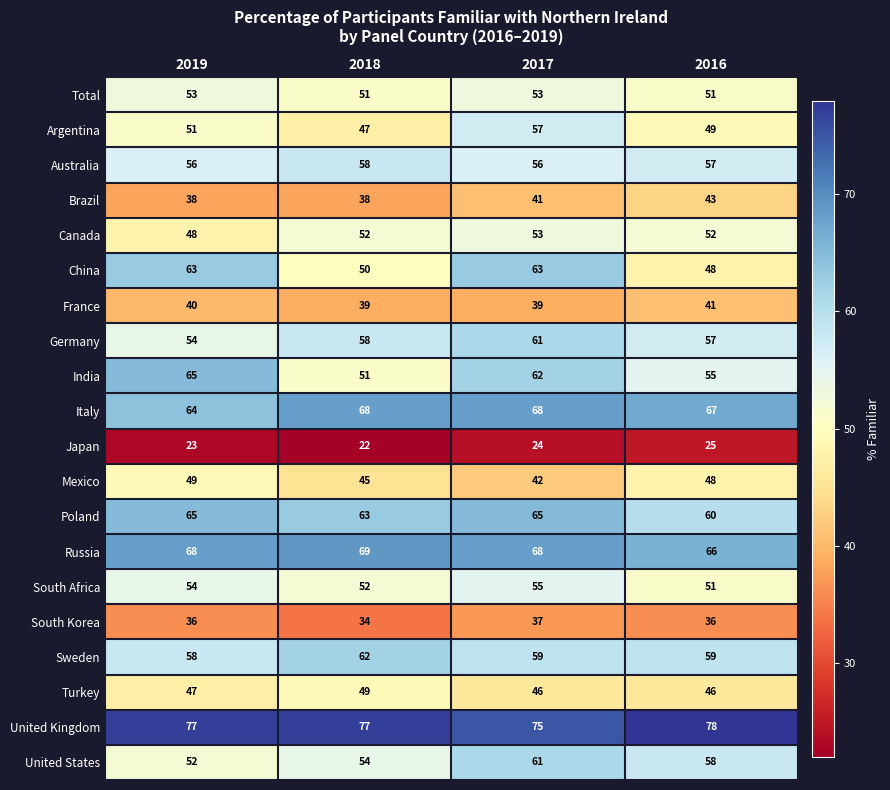

What is the approximate value of Turkey at 2019?

47